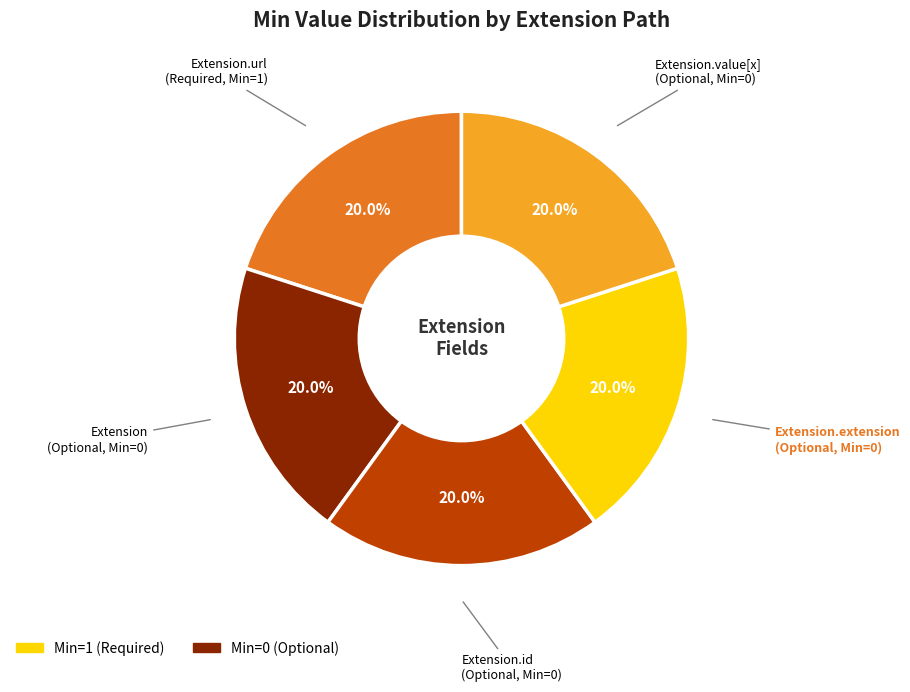

Does any single category account for the majority?

No